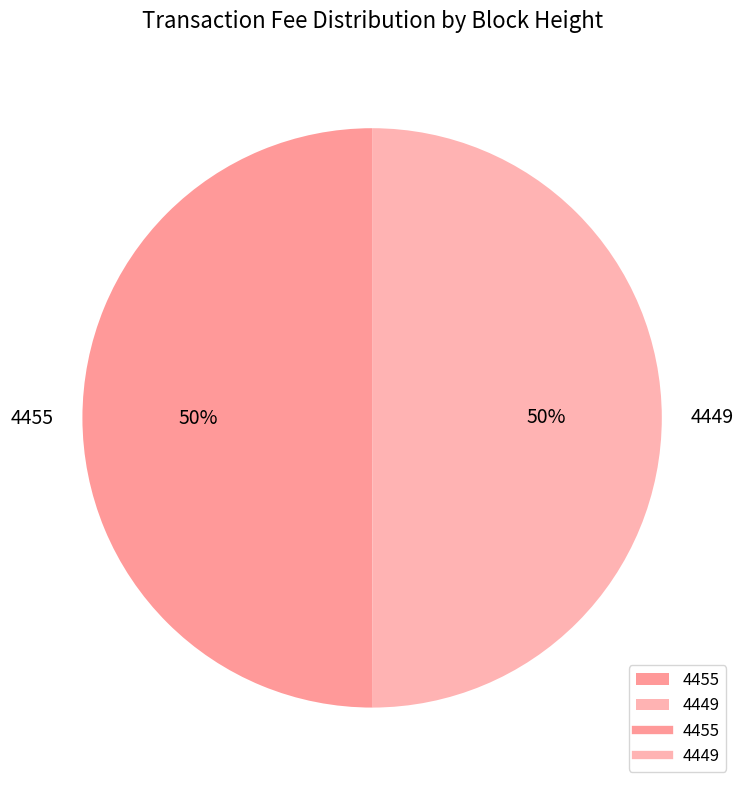

To the nearest percent, what percentage of the pie is 4455?

50%